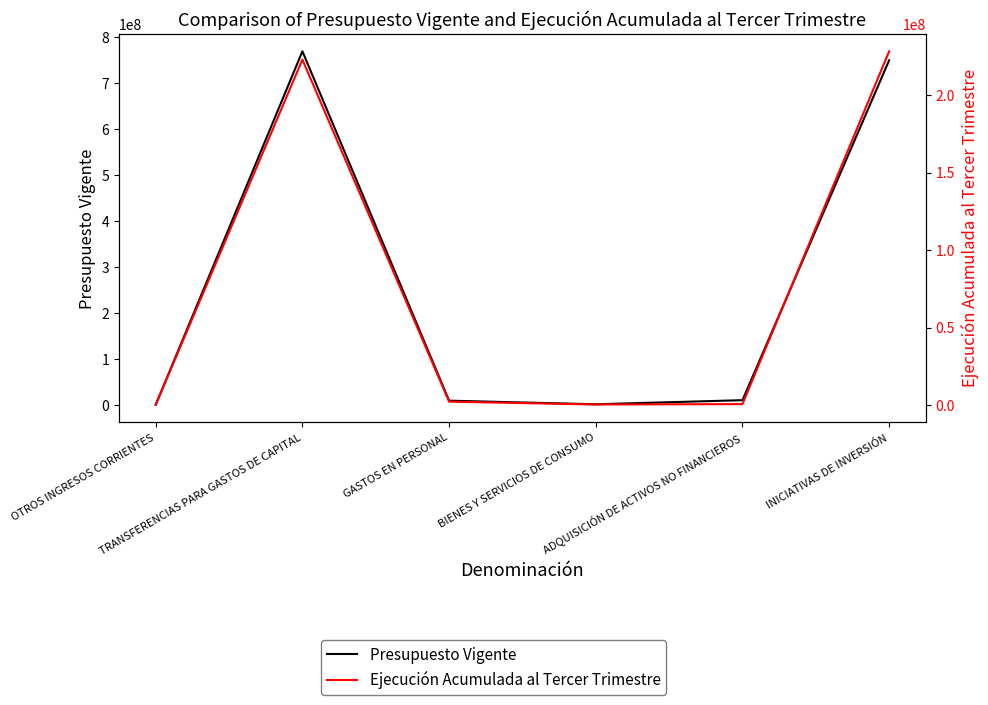

List the series in order of their peak value, highest first.

Presupuesto Vigente, Ejecución Acumulada al Tercer Trimestre